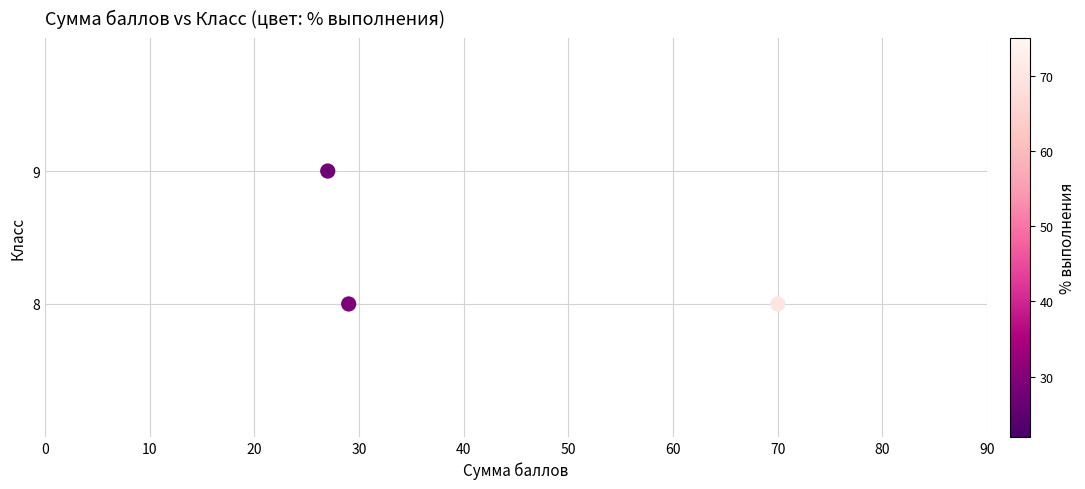

What is the average X value?

42